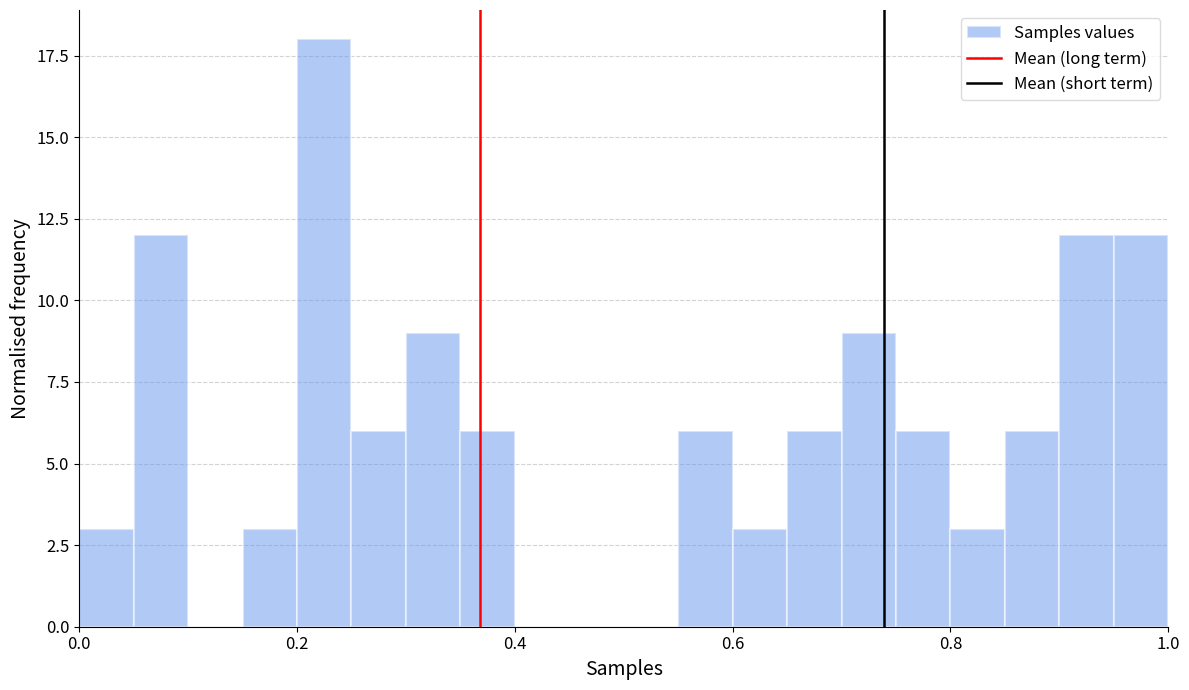

Around what value on the x-axis is the tallest bar? Give the approximate position of its centre, as read against the axis.

0.22